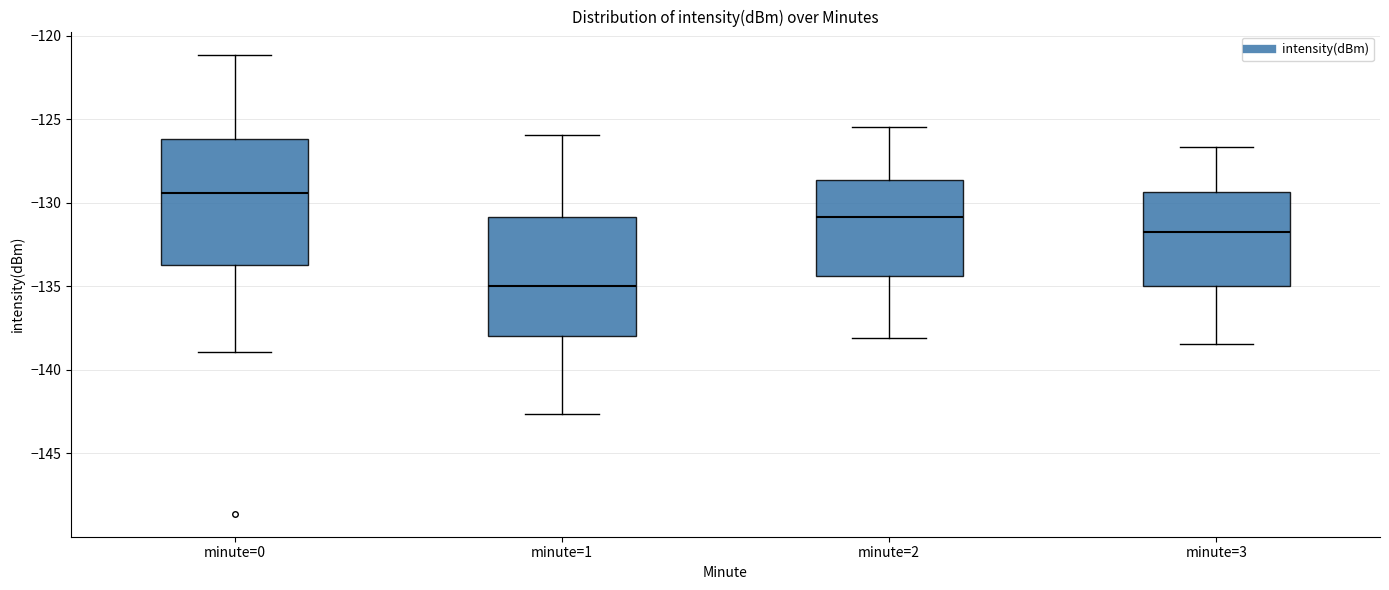

Where is the lower edge of the box for minute=1 on the y-axis? The values are not printed on the chart, so give them approximately, as read against the axis.

-138.0